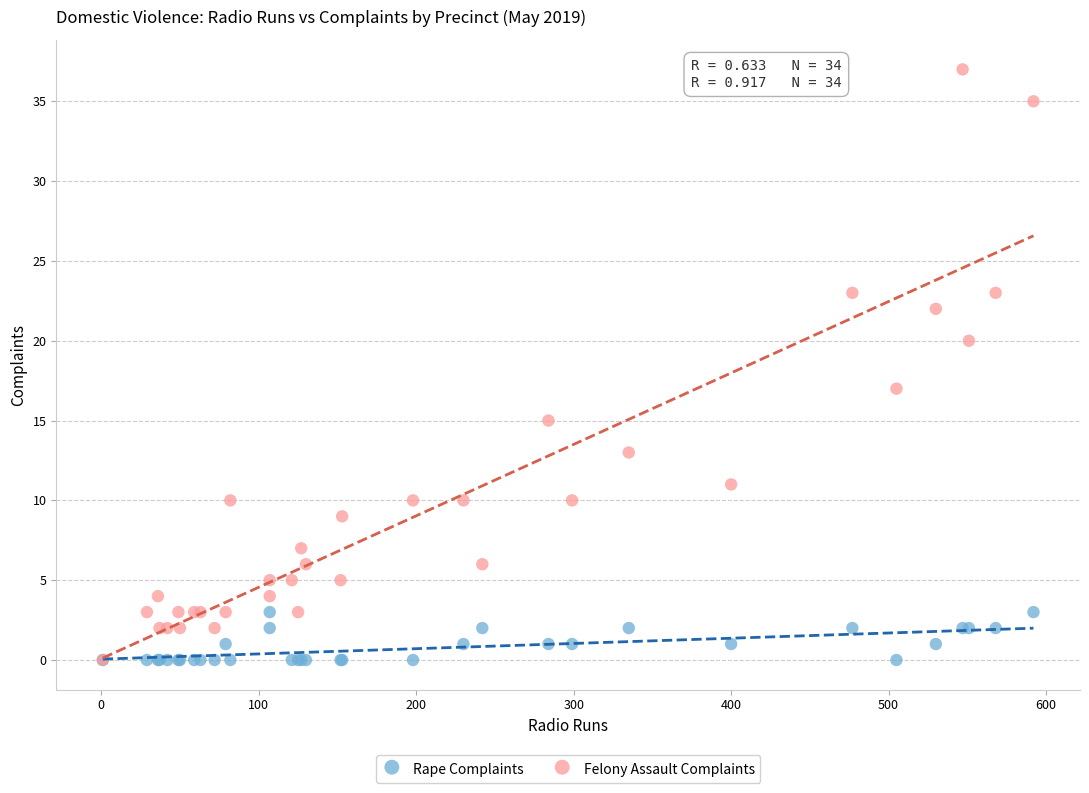

Across all series, what Y value is closest to 18?

17